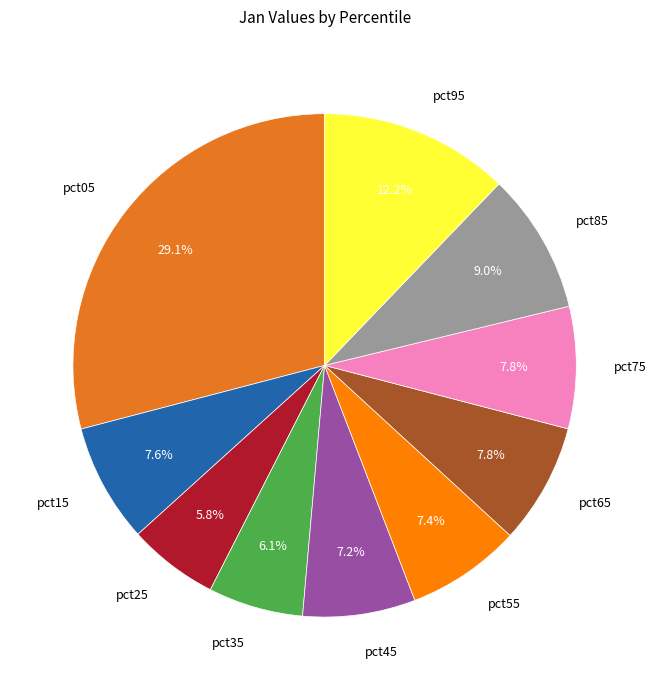

The pct35 slice represents 6% of the pie. True or false?

True